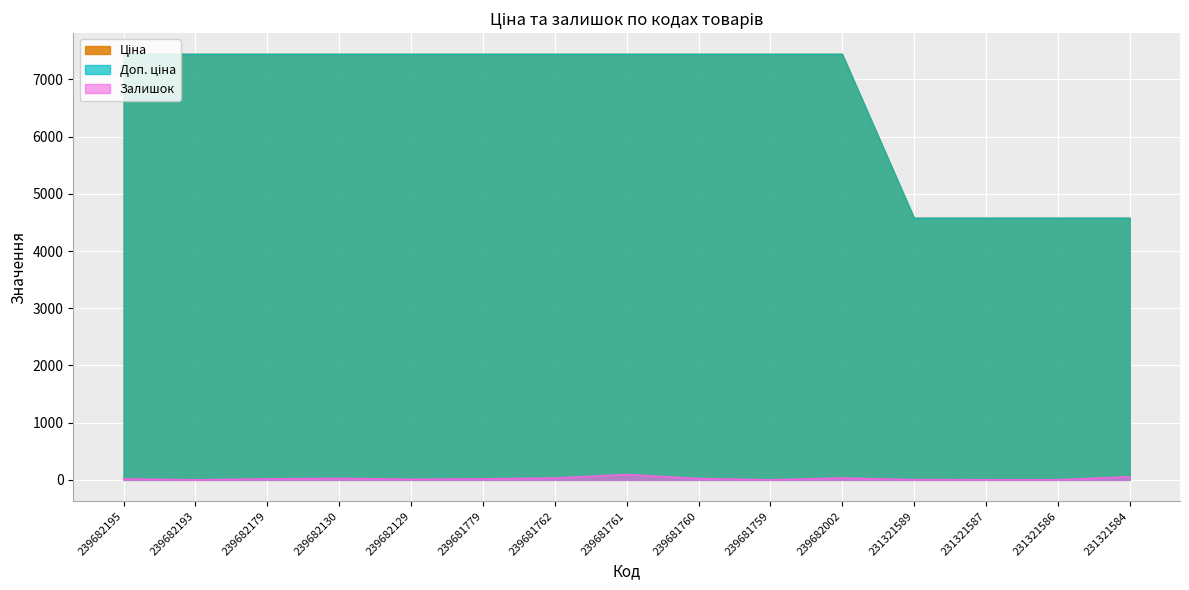

The Ціна series shows 7436.2 at 239682195. True or false?

True